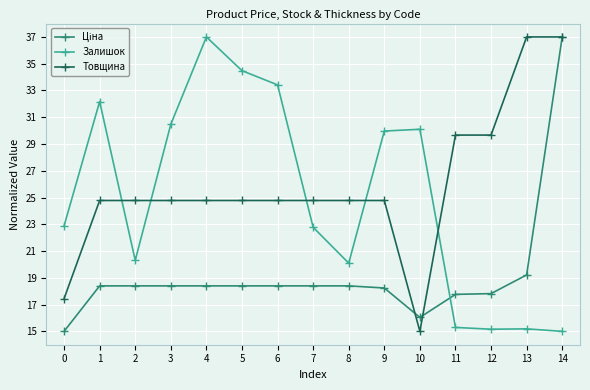

What is the spread (max minus min) of values at 6?

15.0